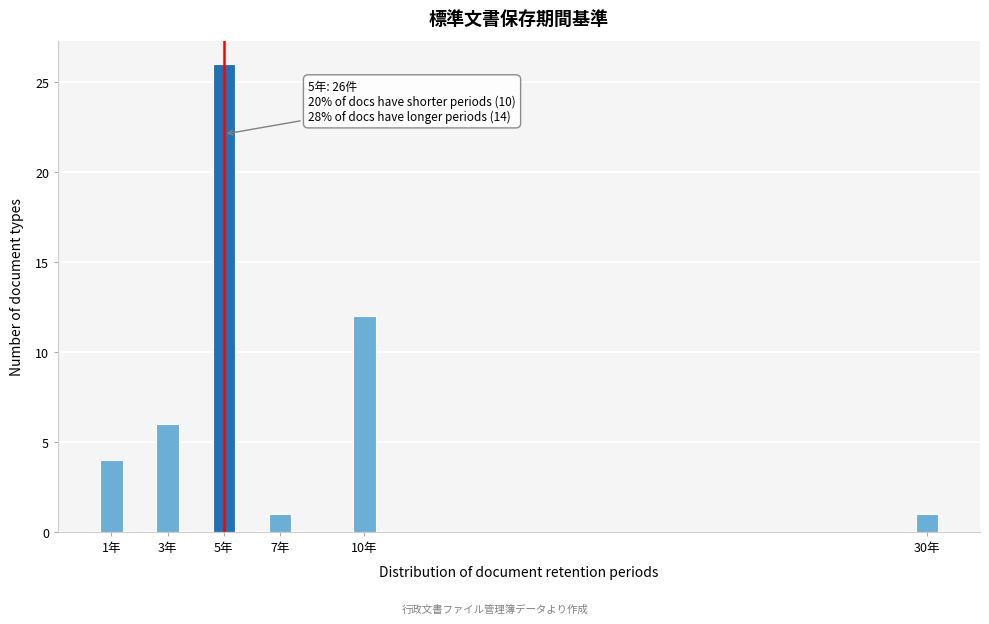

Reading left to right, list all the values displayed in this chart.

4	6	26	1	12	1